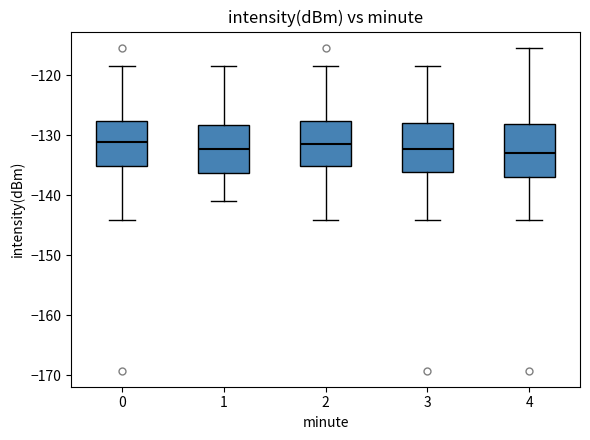

Reading left to right, transcribe this box plot: for each box, give where its median line is, the range the box spans, and where its two whiskers end, as read against the y-axis. The values are not printed on the chart, so give them approximately, as read against the axis.

0: median -131, box -135 to -128, whiskers -144 to -118
1: median -132, box -136 to -128, whiskers -141 to -118
2: median -131, box -135 to -128, whiskers -144 to -118
3: median -132, box -136 to -128, whiskers -144 to -118
4: median -133, box -137 to -128, whiskers -144 to -115